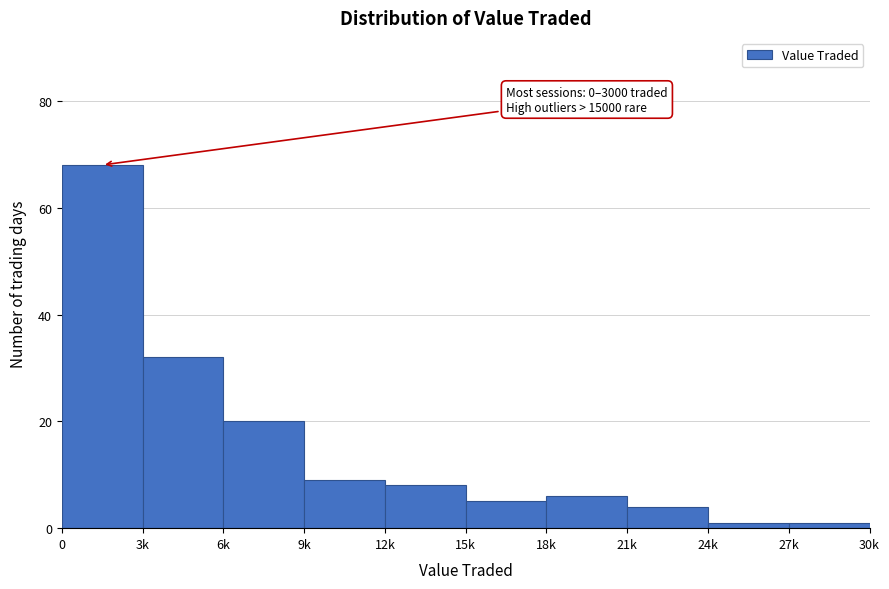

Reading left to right, transcribe all the data shown in this chart.

0=68	3k=32	6k=20	9k=9	12k=8	15k=5	18k=6	21k=4	24k=1	27k=1